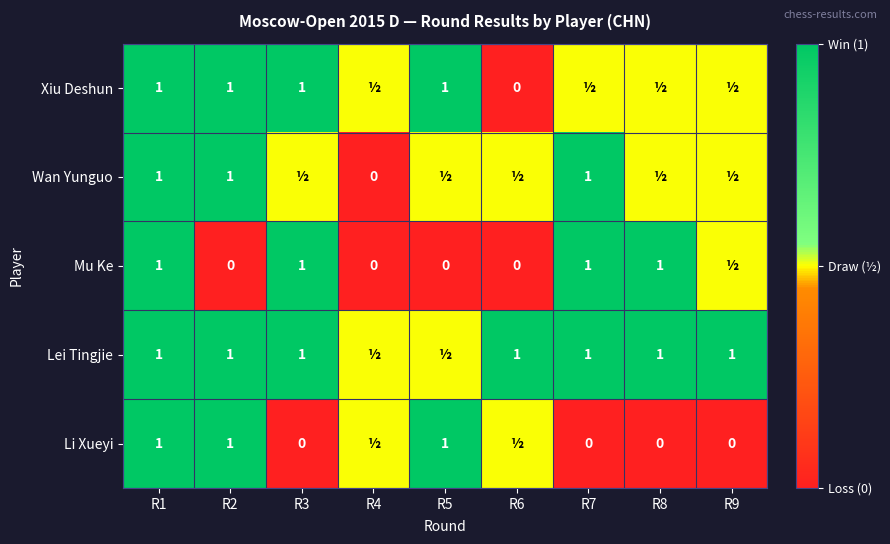

What is the sum of the Xiu Deshun values at R5 and R3?

2.0